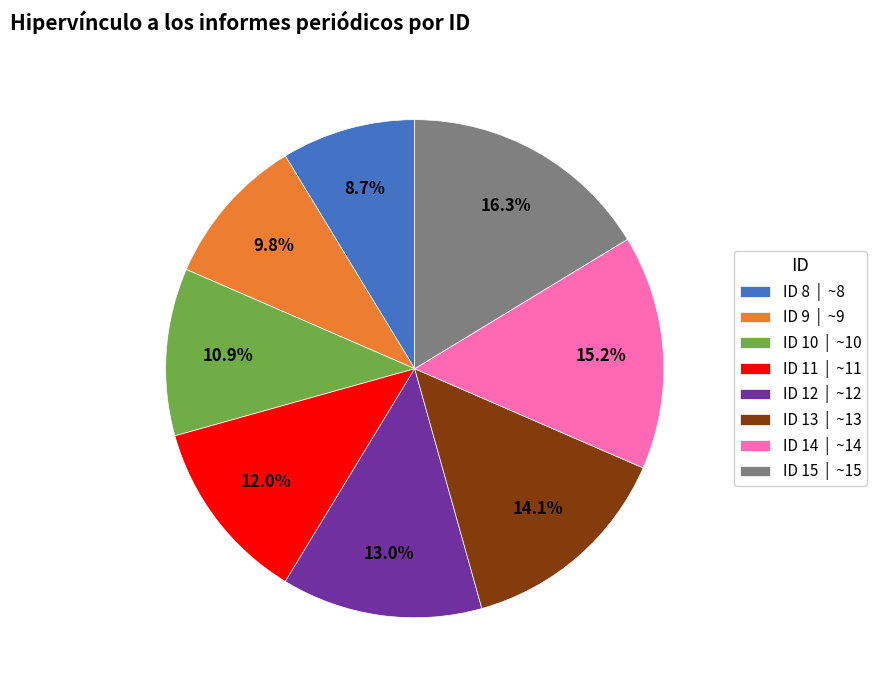

To the nearest percent, what is the difference between the largest and smallest slice percentages?

8%